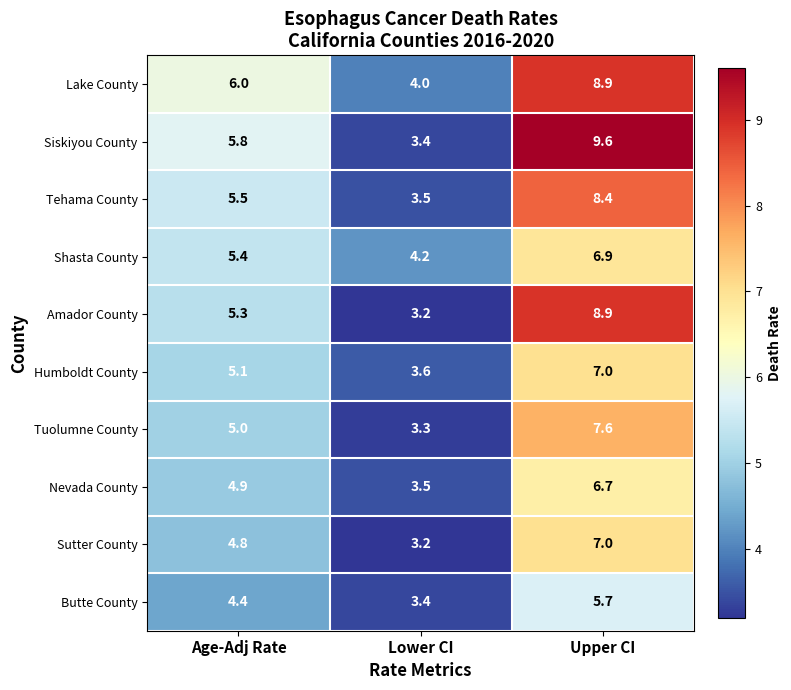

Reading right to left, what are all the values shown in this chart?

Lake County: Upper CI=8.9	Lower CI=4.0	Age-Adj Rate=6.0
Siskiyou County: Upper CI=9.6	Lower CI=3.4	Age-Adj Rate=5.8
Tehama County: Upper CI=8.4	Lower CI=3.5	Age-Adj Rate=5.5
Shasta County: Upper CI=6.9	Lower CI=4.2	Age-Adj Rate=5.4
Amador County: Upper CI=8.9	Lower CI=3.2	Age-Adj Rate=5.3
Humboldt County: Upper CI=7.0	Lower CI=3.6	Age-Adj Rate=5.1
Tuolumne County: Upper CI=7.6	Lower CI=3.3	Age-Adj Rate=5.0
Nevada County: Upper CI=6.7	Lower CI=3.5	Age-Adj Rate=4.9
Sutter County: Upper CI=7.0	Lower CI=3.2	Age-Adj Rate=4.8
Butte County: Upper CI=5.7	Lower CI=3.4	Age-Adj Rate=4.4